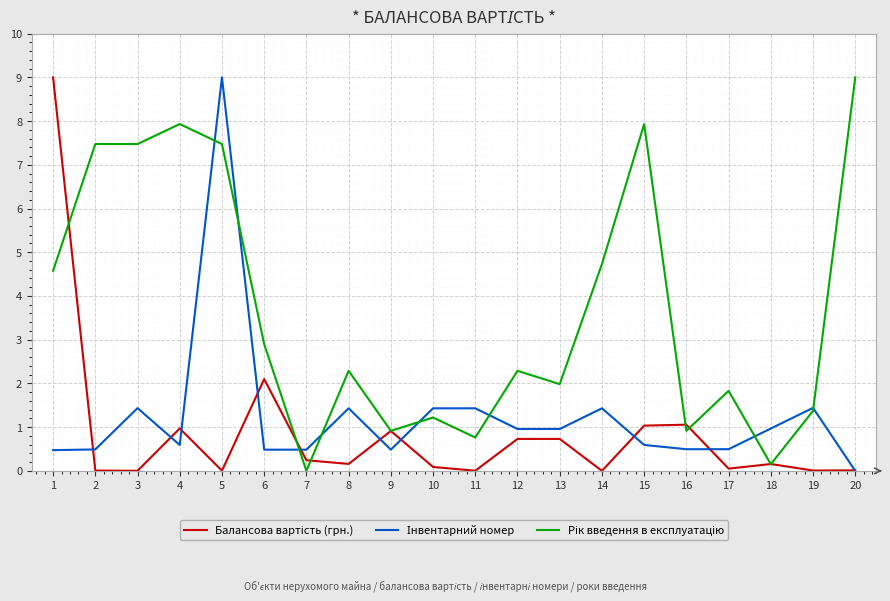

What is the total value across all series at 9?

2.3